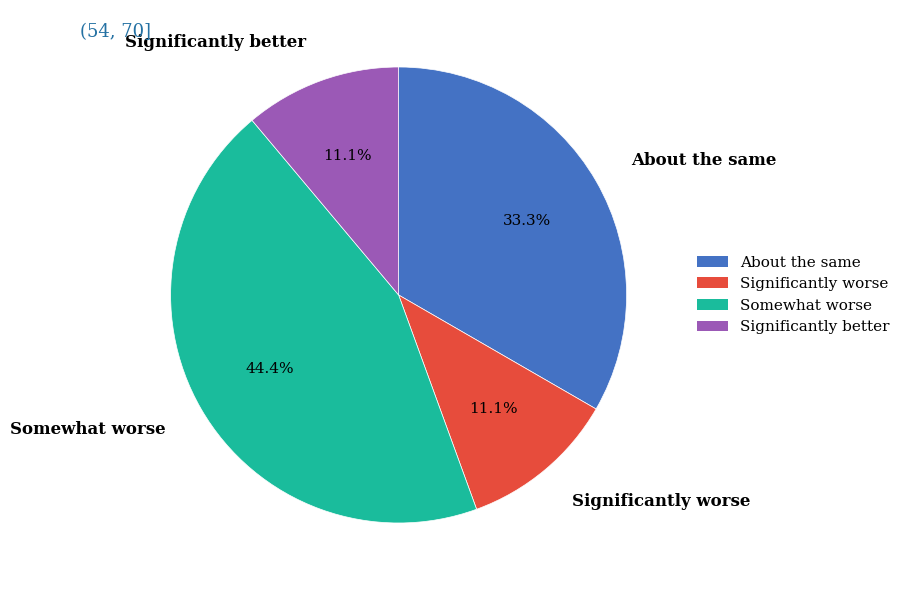

Which slice is the largest?

Somewhat worse